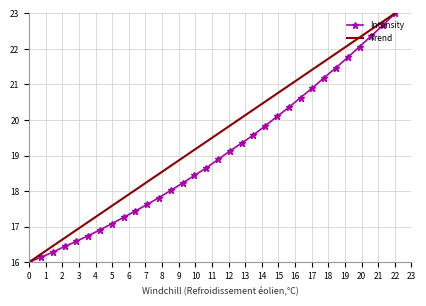

List the series in order of their overall mean, highest first.

Trend, Intensity